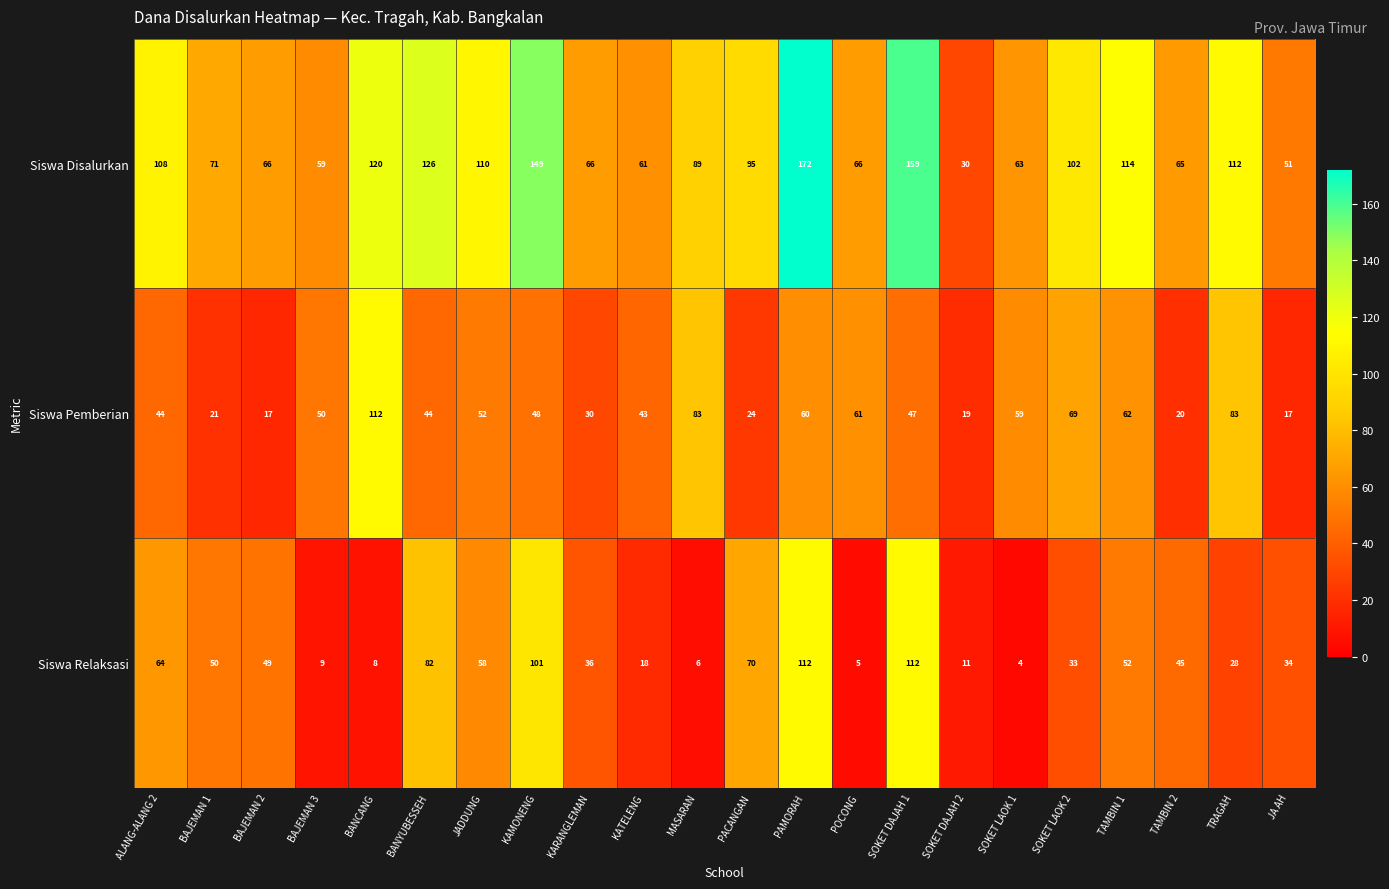

Which label corresponds to the smallest value in the chart?

SOKET LAOK 1